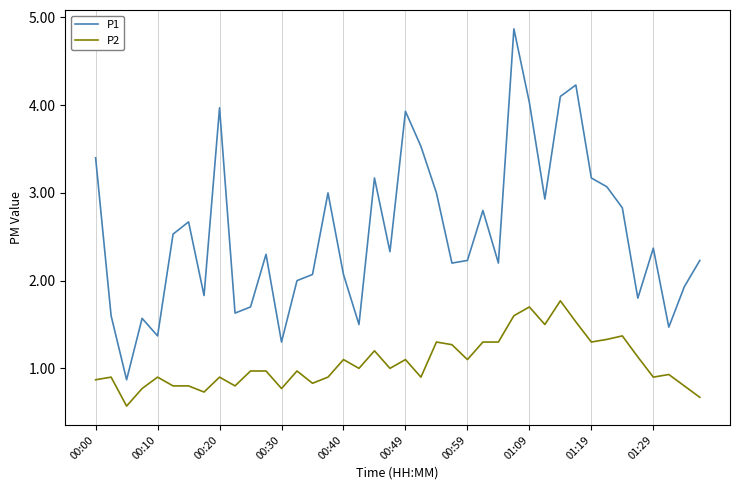

What is the greatest value displayed?

4.9